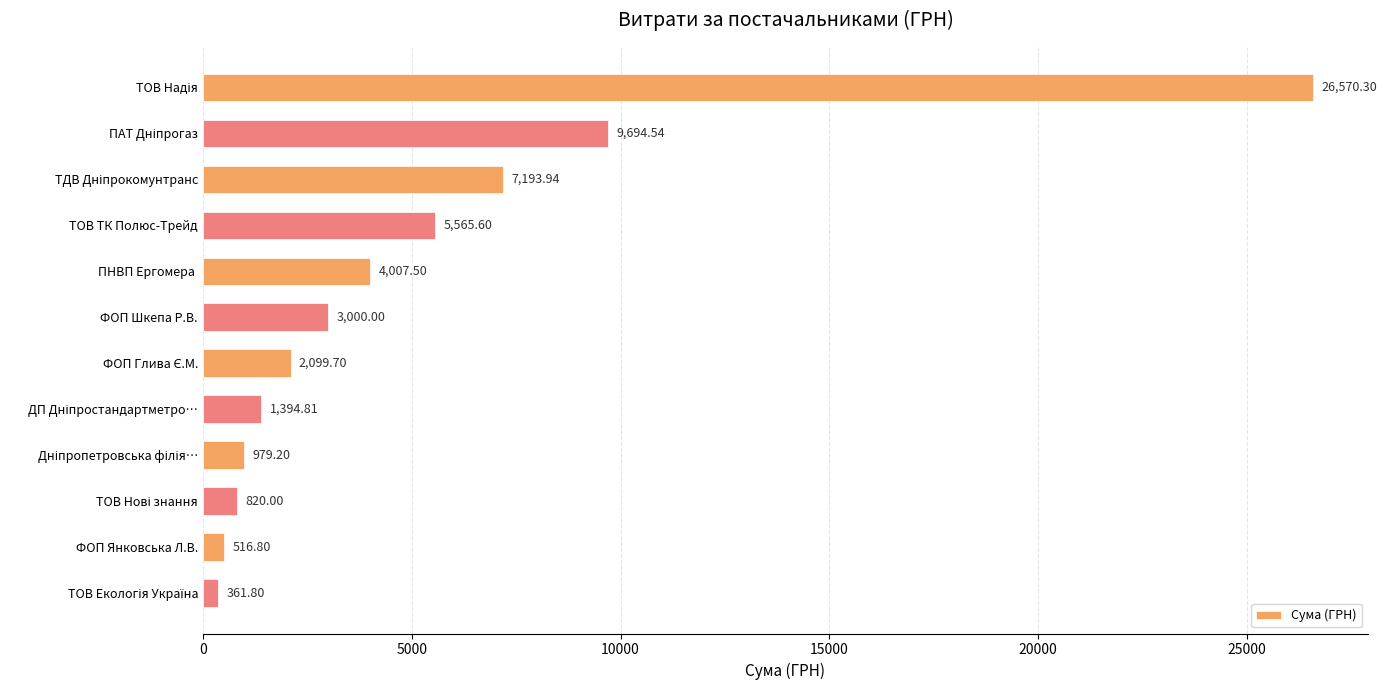

How many distinct data groups are displayed?

1